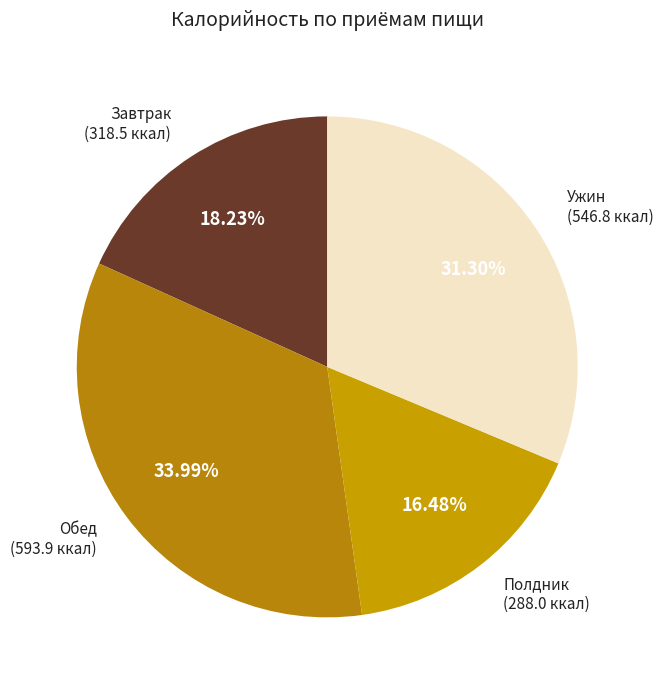

How many segments does this pie chart have?

4